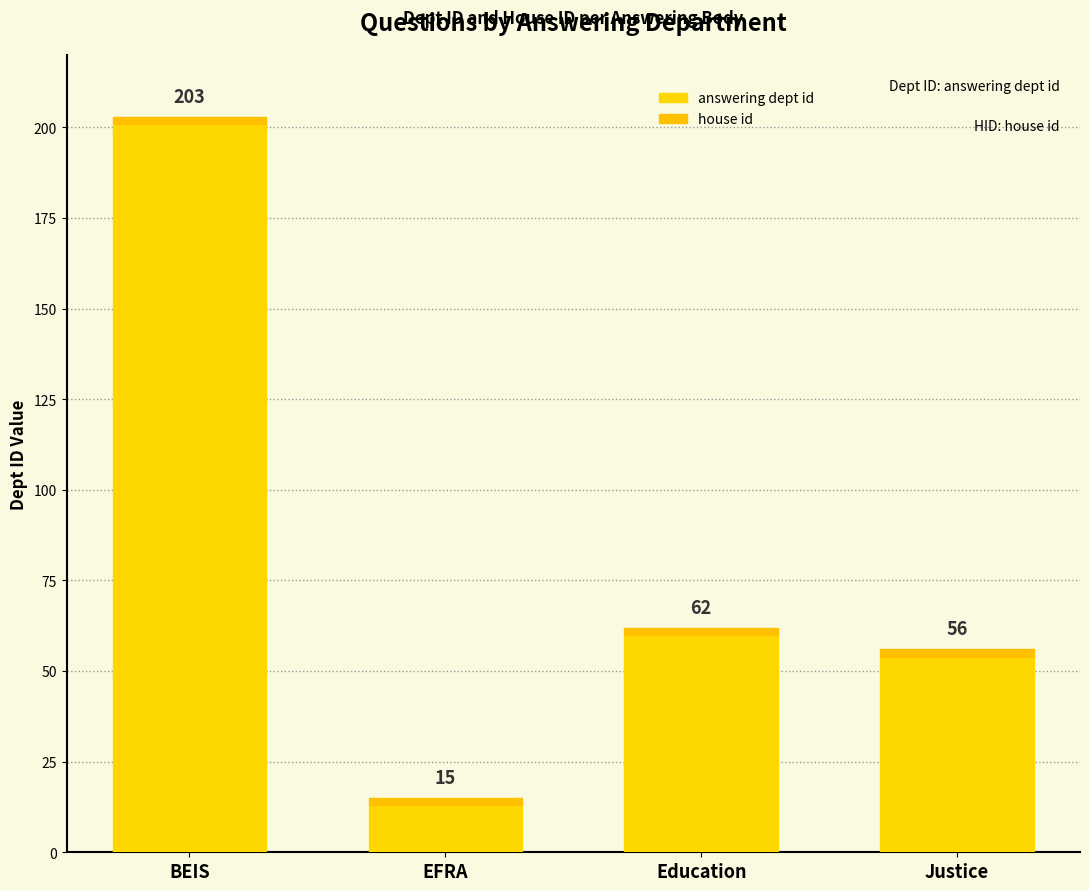

Rank the series at BEIS from highest to lowest value.

answering dept id, house id